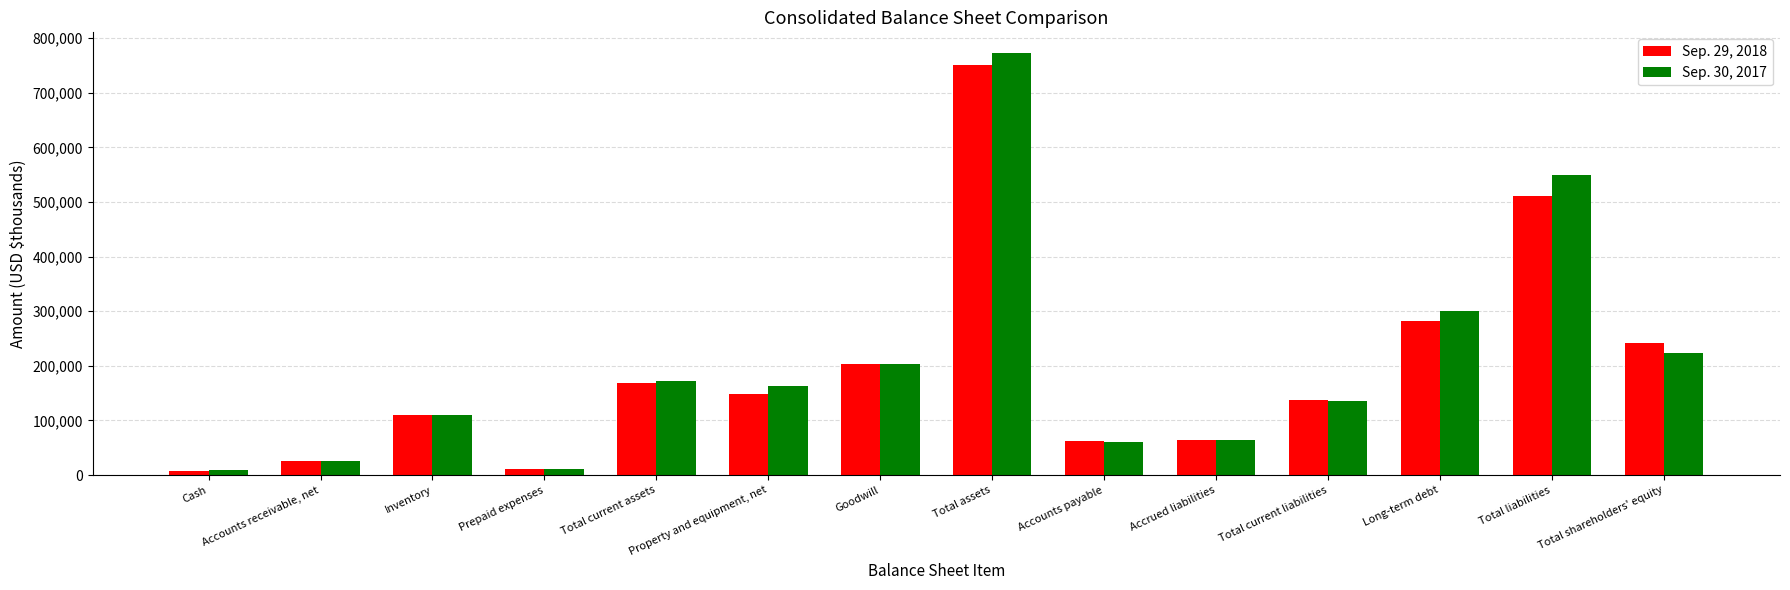

What is the total value across all series at Total assets?

1523407